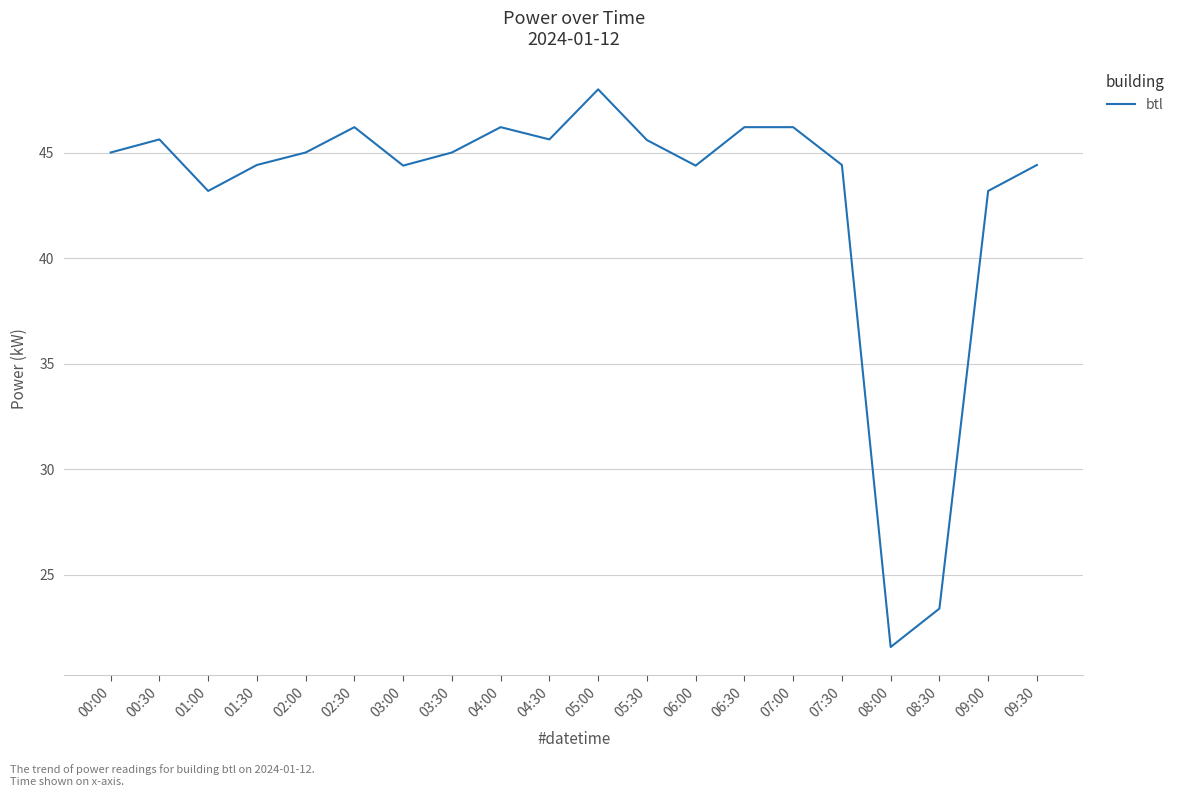

What is the sum of the values at 00:30 and 05:30?

91.2